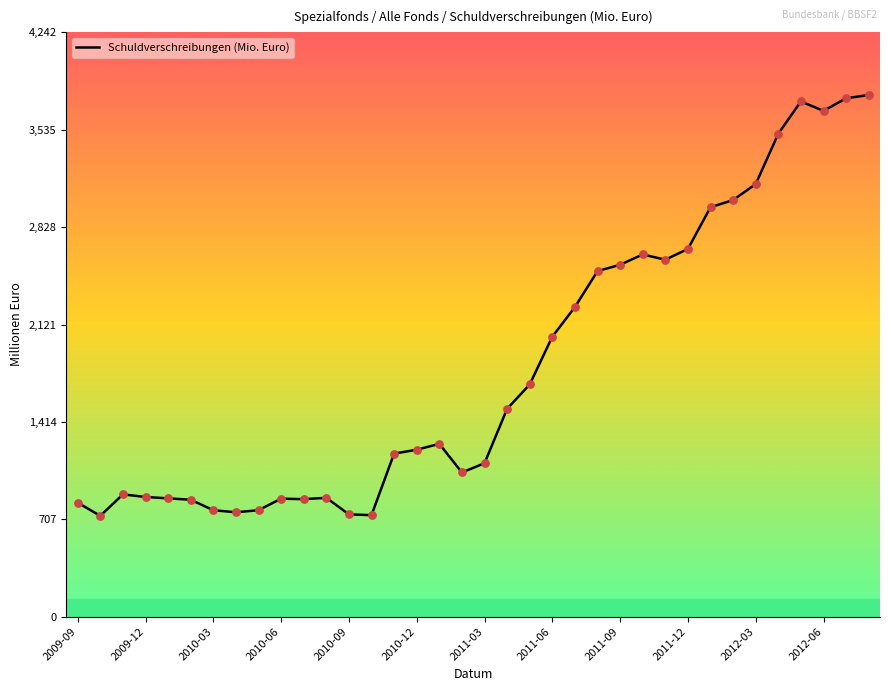

What is the maximum value shown in the chart?

3788